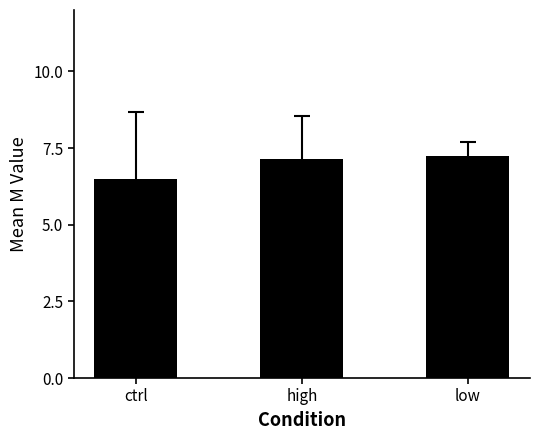

Are the bars horizontal?

No